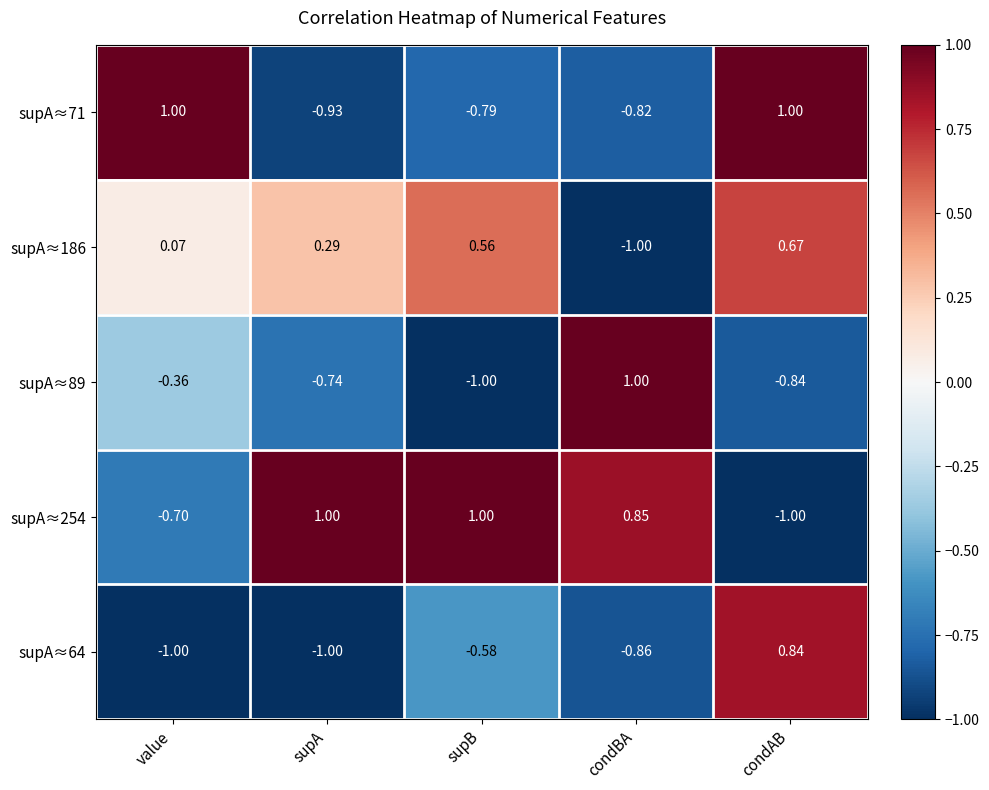

What is the minimum value shown in the chart?

-1.0